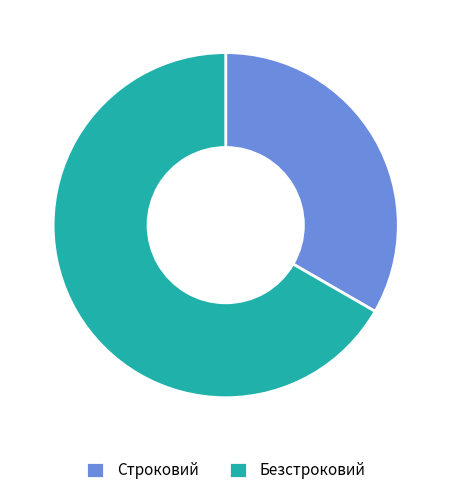

What is the largest slice in the pie chart?

Безстроковий